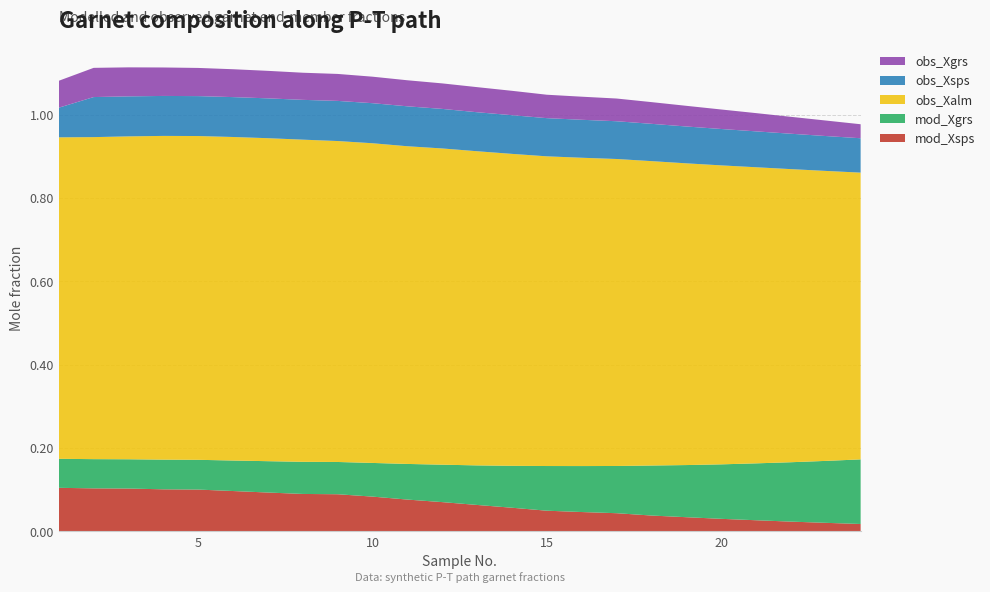

Reading left to right, what are all the values shown in this chart?

mod_Xsps: 1=0.1	2=0.1	3=0.1	4=0.1	5=0.1	6=0.1	7=0.1	8=0.1	9=0.1	10=0.1	11=0.1	12=0.1	13=0.1	14=0.1	15=0.0	16=0.0	17=0.0	18=0.0	19=0.0	20=0.0	21=0.0	22=0.0	23=0.0	24=0.0
mod_Xgrs: 1=0.1	2=0.1	3=0.1	4=0.1	5=0.1	6=0.1	7=0.1	8=0.1	9=0.1	10=0.1	11=0.1	12=0.1	13=0.1	14=0.1	15=0.1	16=0.1	17=0.1	18=0.1	19=0.1	20=0.1	21=0.1	22=0.1	23=0.1	24=0.2
obs_Xalm: 1=0.8	2=0.8	3=0.8	4=0.8	5=0.8	6=0.8	7=0.8	8=0.8	9=0.8	10=0.8	11=0.8	12=0.8	13=0.8	14=0.7	15=0.7	16=0.7	17=0.7	18=0.7	19=0.7	20=0.7	21=0.7	22=0.7	23=0.7	24=0.7
obs_Xsps: 1=0.1	2=0.1	3=0.1	4=0.1	5=0.1	6=0.1	7=0.1	8=0.1	9=0.1	10=0.1	11=0.1	12=0.1	13=0.1	14=0.1	15=0.1	16=0.1	17=0.1	18=0.1	19=0.1	20=0.1	21=0.1	22=0.1	23=0.1	24=0.1
obs_Xgrs: 1=0.1	2=0.1	3=0.1	4=0.1	5=0.1	6=0.1	7=0.1	8=0.1	9=0.1	10=0.1	11=0.1	12=0.1	13=0.1	14=0.1	15=0.1	16=0.1	17=0.1	18=0.1	19=0.0	20=0.0	21=0.0	22=0.0	23=0.0	24=0.0